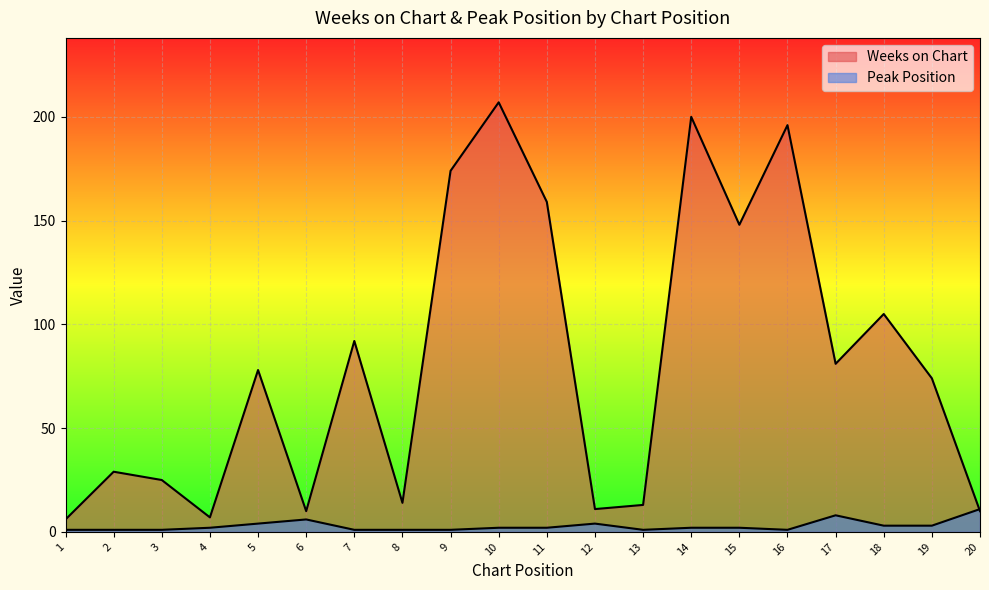

Reading left to right, what are all the values shown in this chart?

Weeks on Chart: 1=6	2=29	3=25	4=7	5=78	6=10	7=92	8=14	9=174	10=207	11=159	12=11	13=13	14=200	15=148	16=196	17=81	18=105	19=74	20=10
Peak Position: 1=1	2=1	3=1	4=2	5=4	6=6	7=1	8=1	9=1	10=2	11=2	12=4	13=1	14=2	15=2	16=1	17=8	18=3	19=3	20=11